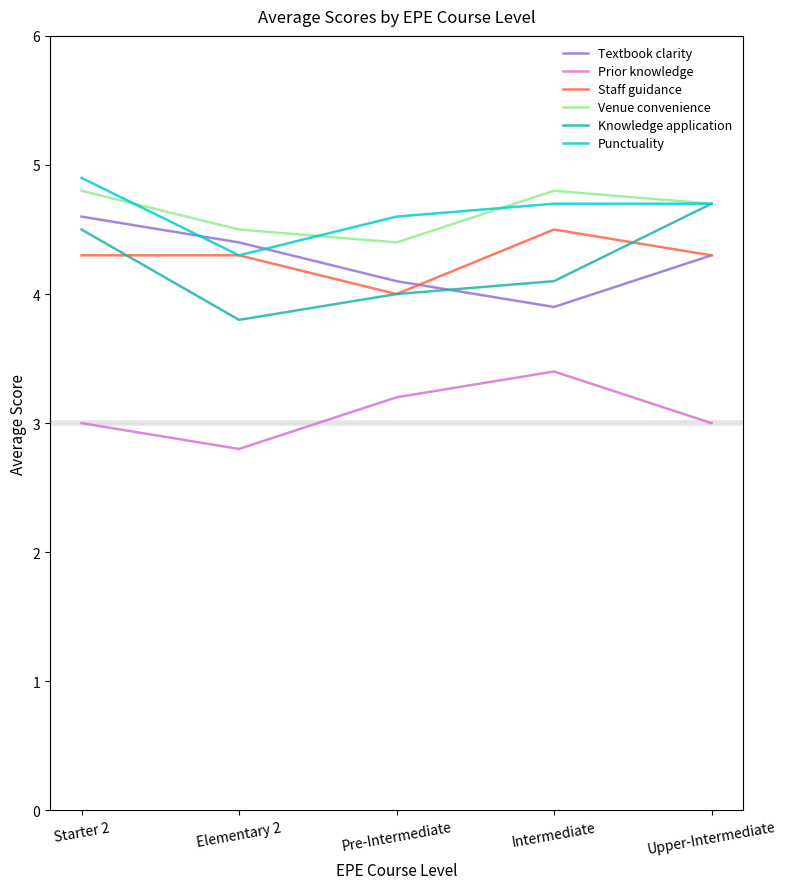

True or false: Punctuality and Prior knowledge intersect in this chart.

False